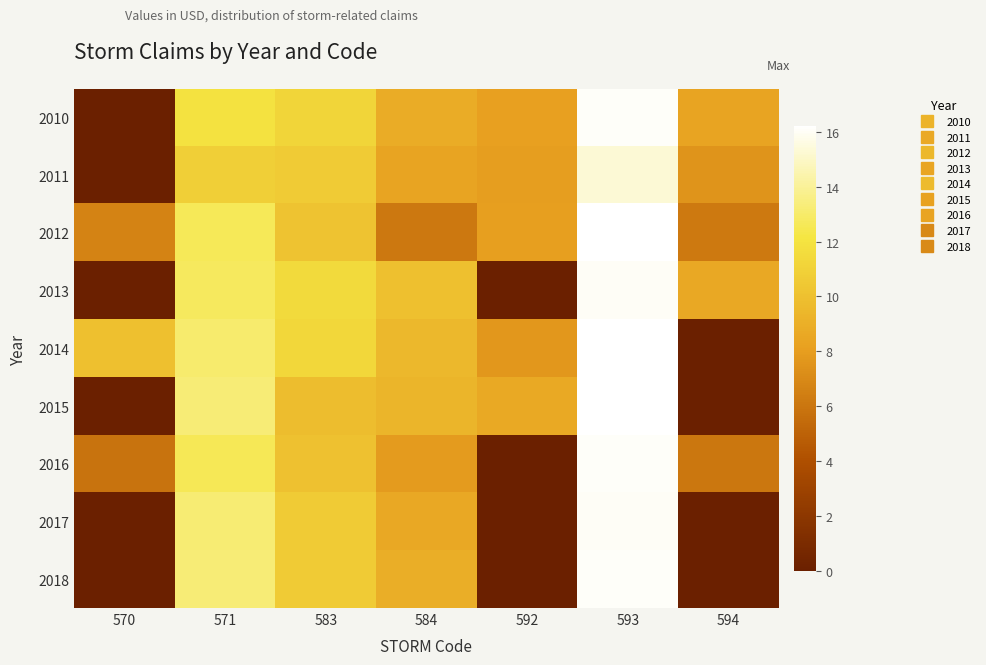

Between 571 and 584, which series saw the biggest shift?

2012